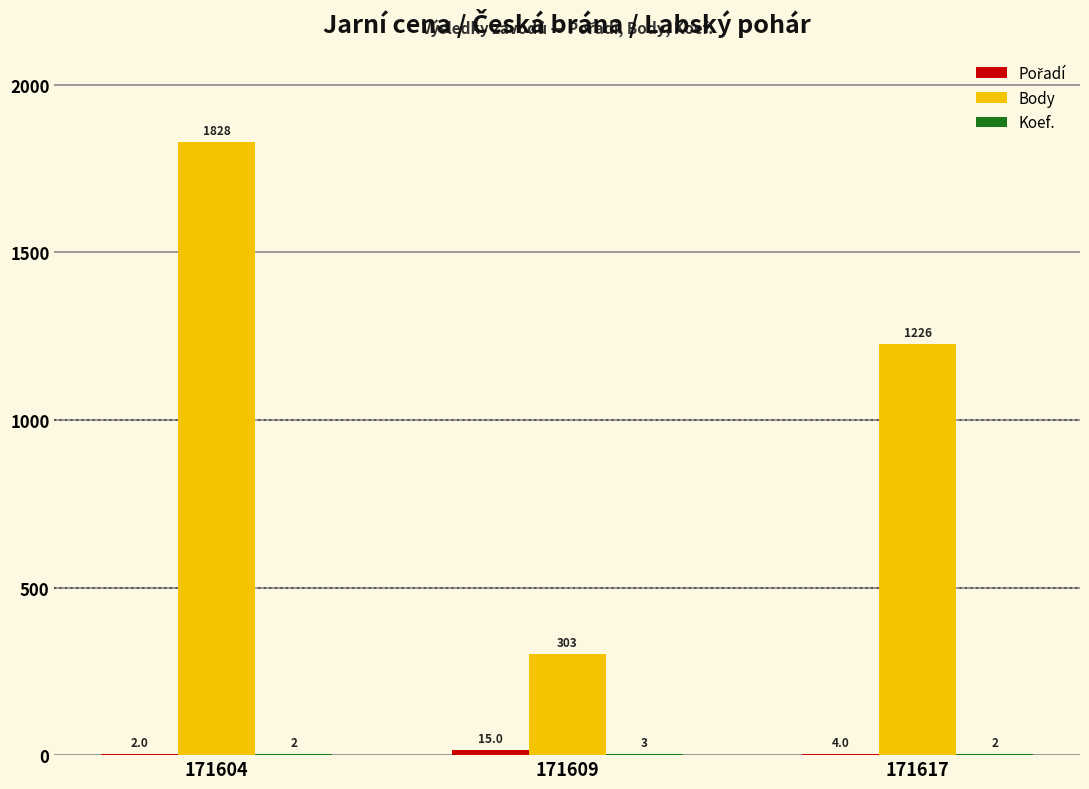

What is the maximum value shown in the chart?

1828